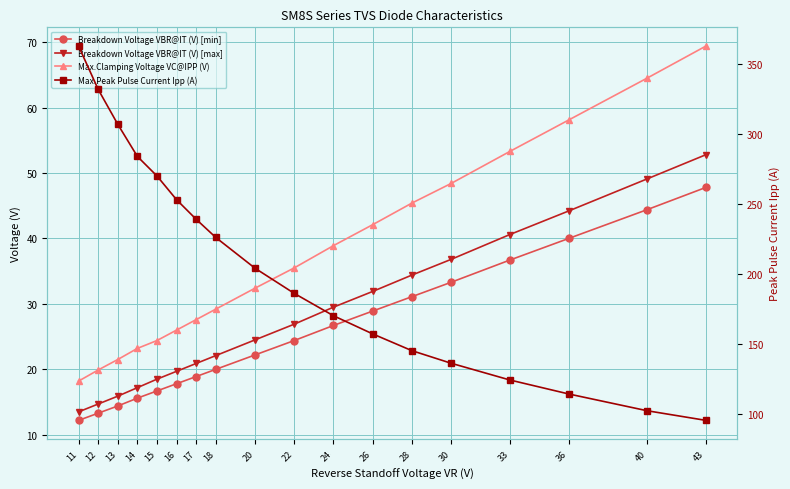

True or false: Max.Clamping Voltage VC@IPP (V) and Breakdown Voltage VBR@IT (V) [min] intersect in this chart.

False